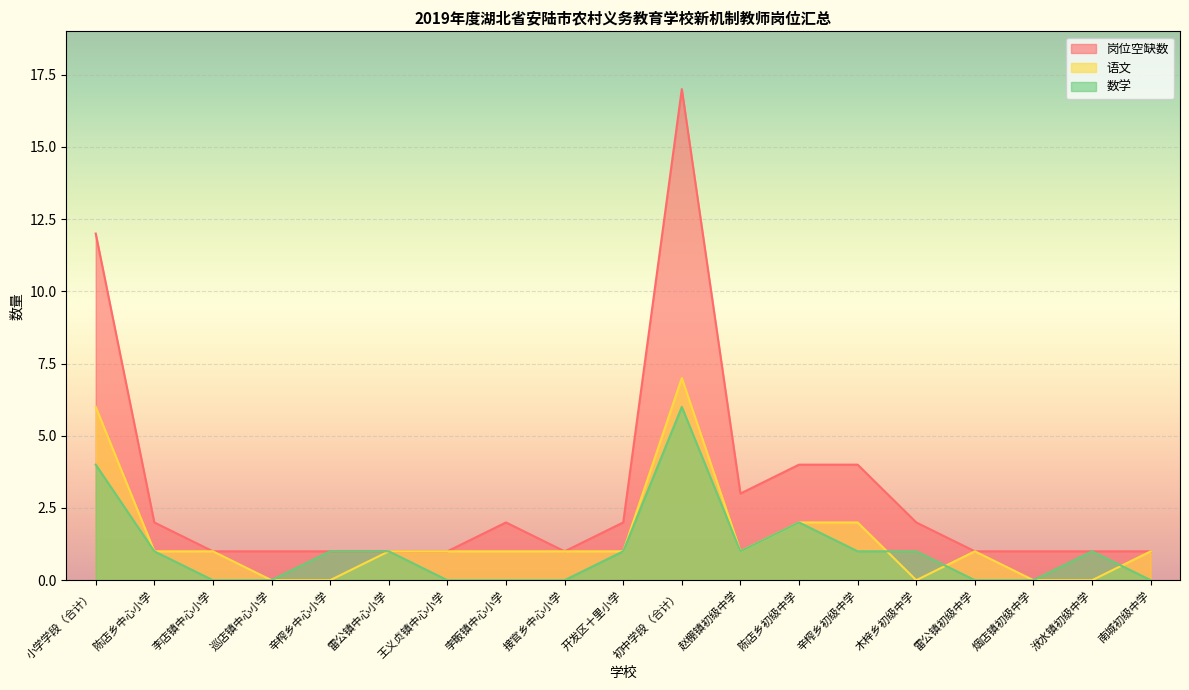

How many lines are shown in the chart?

3